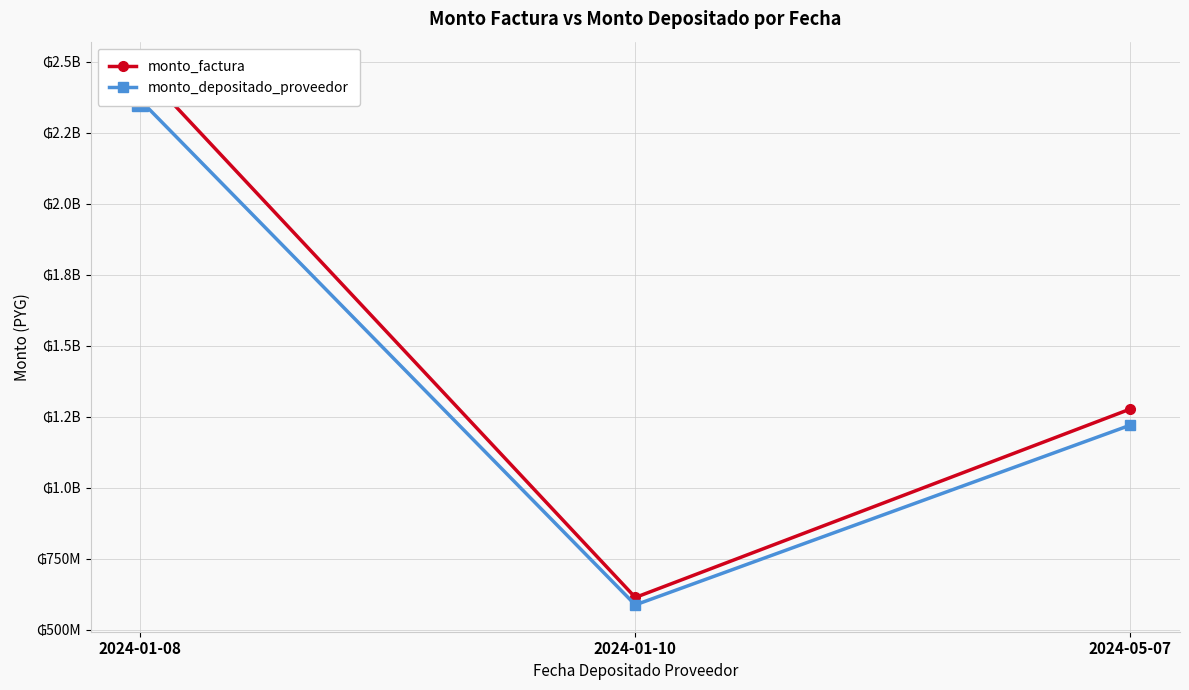

What is the difference between the highest and lowest values at 2024-01-08?

110950713